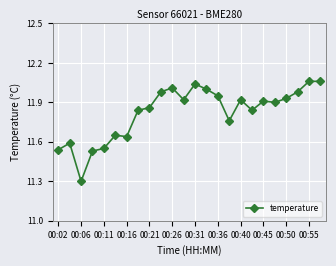

What is the difference between the maximum and minimum values?

0.8